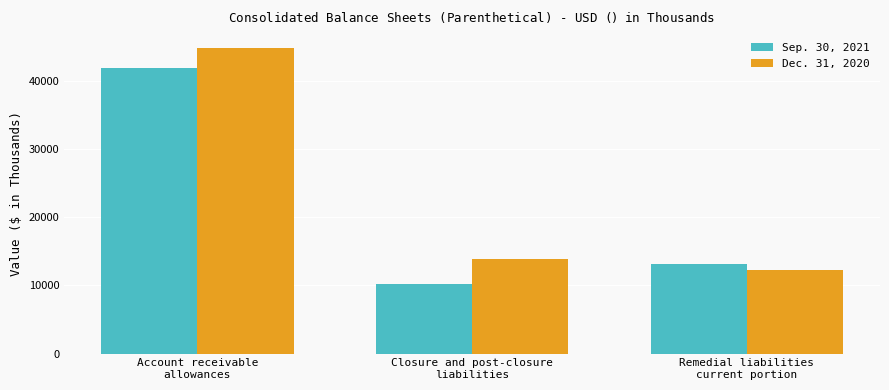

How many series are shown in this chart?

2